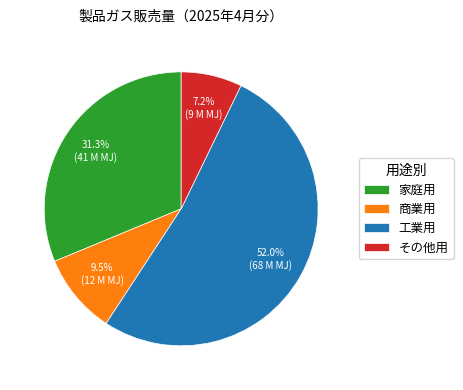

Which has a higher value, その他用 or 商業用?

商業用